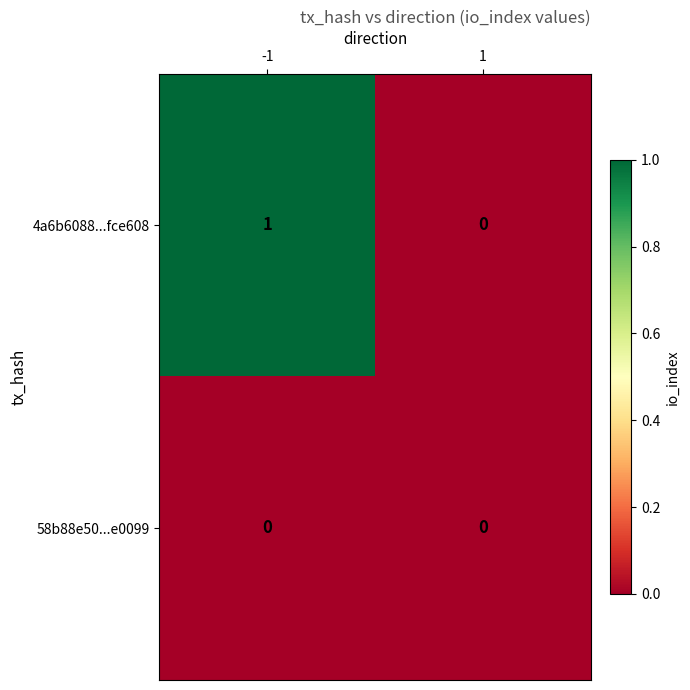

Is it true that 4a6b6088...fce608 equals 0 at 1?

True